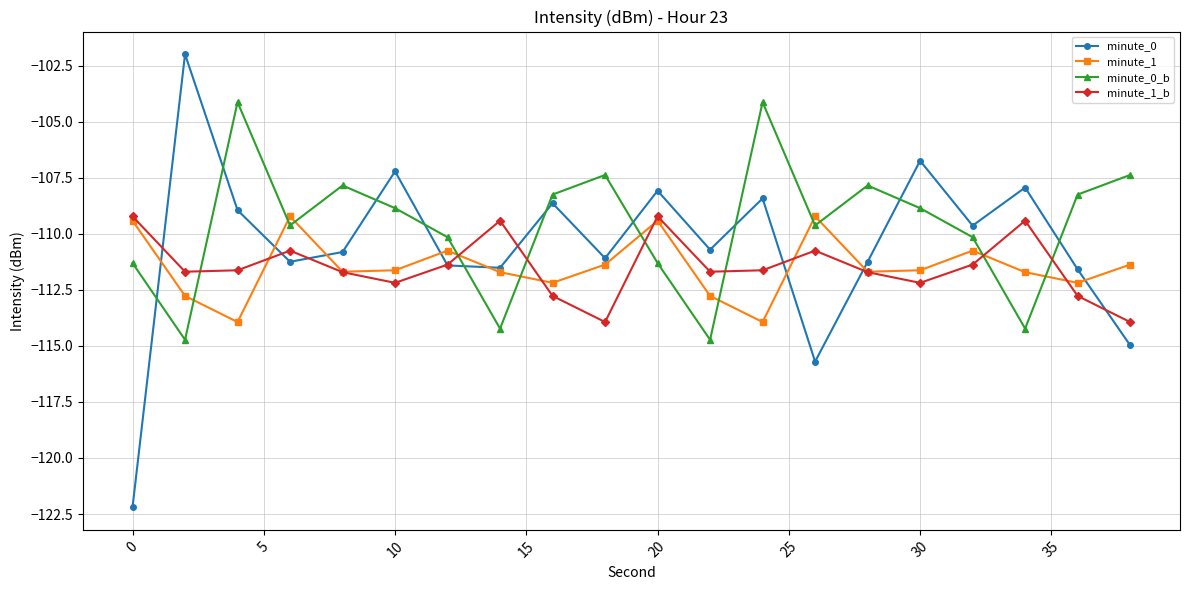

Which series has the widest spread of values?

minute_0